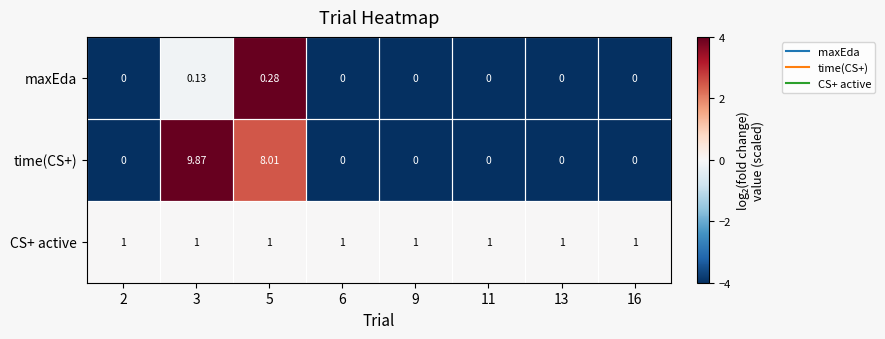

What is the smallest value displayed?

0.0